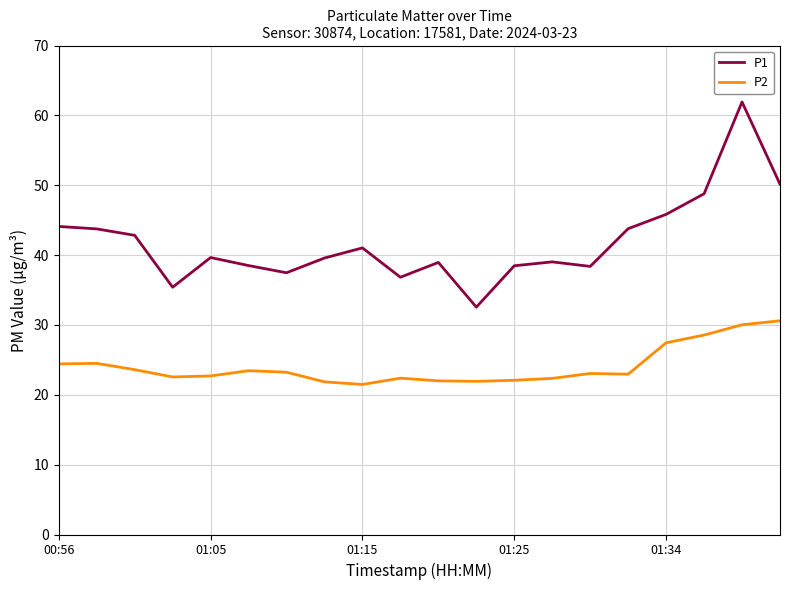

What is the smallest value displayed?

21.5